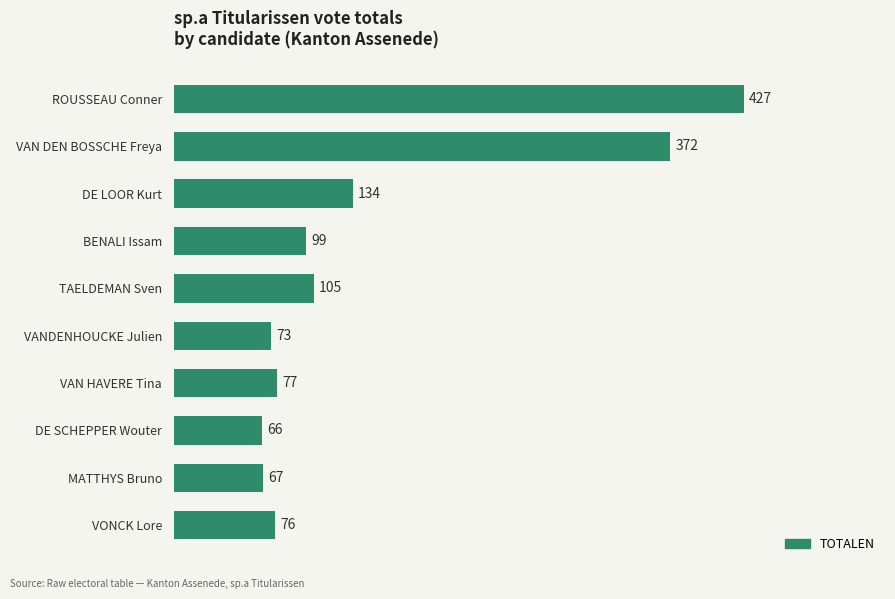

Rank the categories by value from lowest to highest.

DE SCHEPPER Wouter, MATTHYS Bruno, VANDENHOUCKE Julien, VONCK Lore, VAN HAVERE Tina, BENALI Issam, TAELDEMAN Sven, DE LOOR Kurt, VAN DEN BOSSCHE Freya, ROUSSEAU Conner